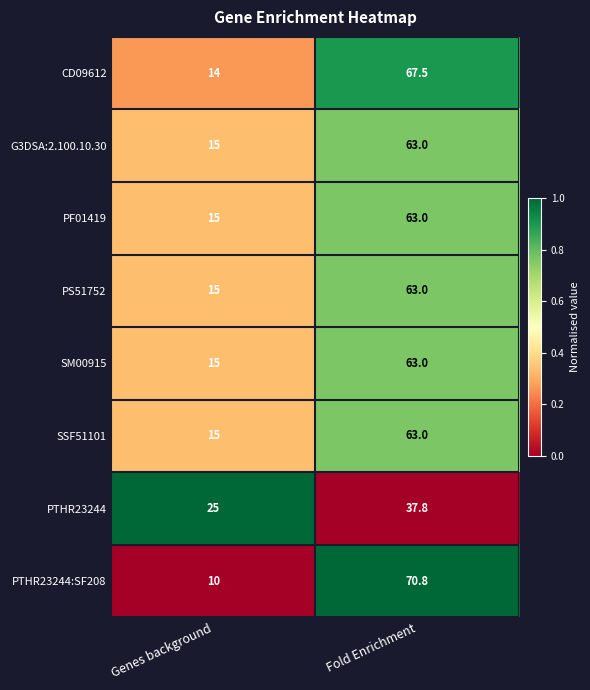

What is the minimum value shown in the chart?

10.0